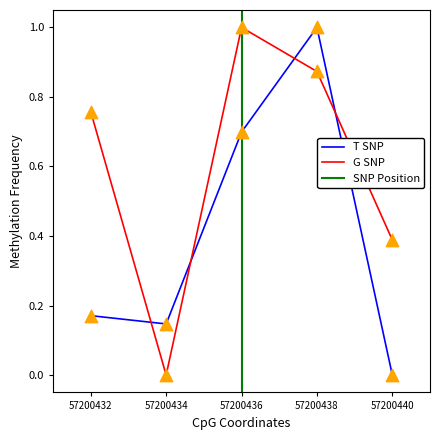

Is the value of G SNP at 57200434 greater than the value of T SNP at 57200434?

No